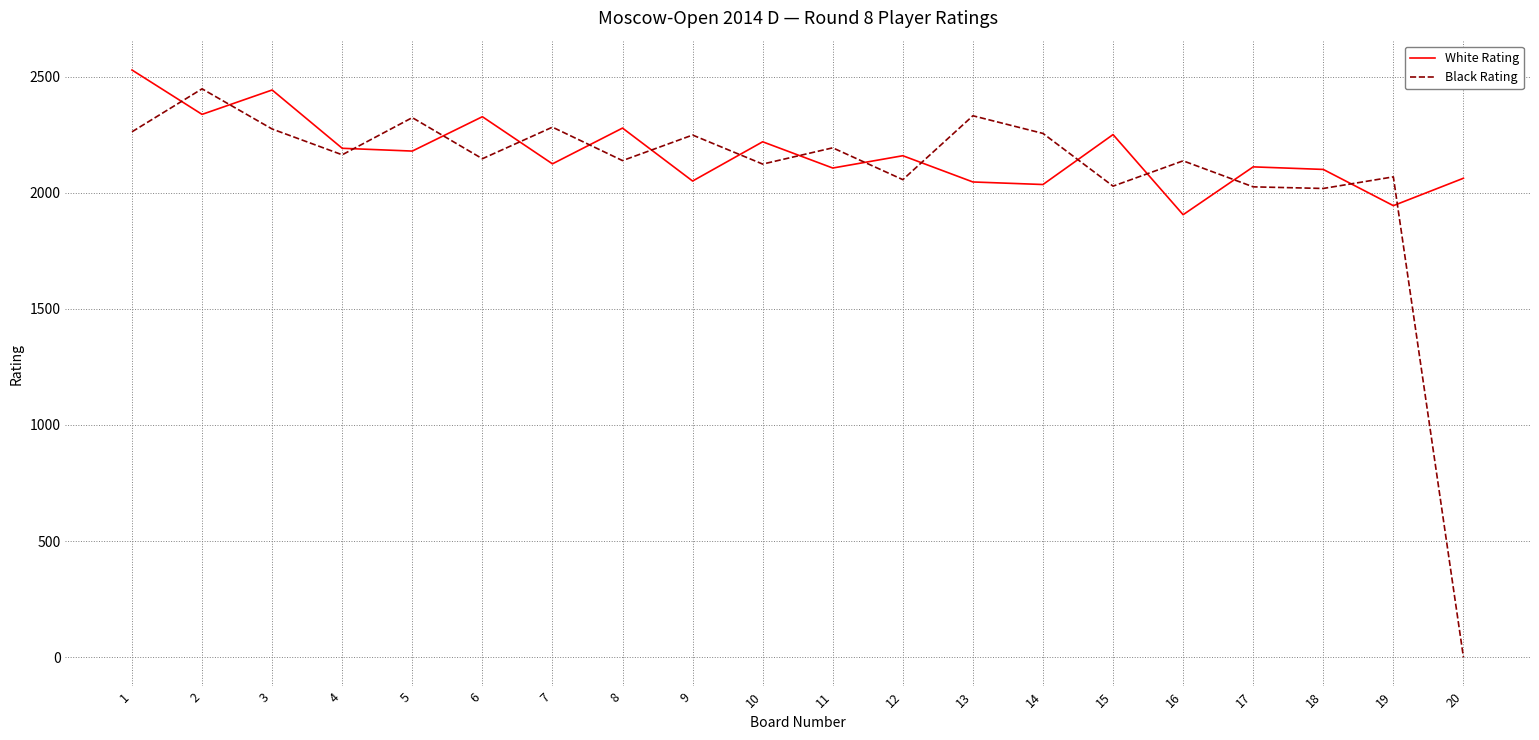

Does the chart have visible grid lines?

Yes